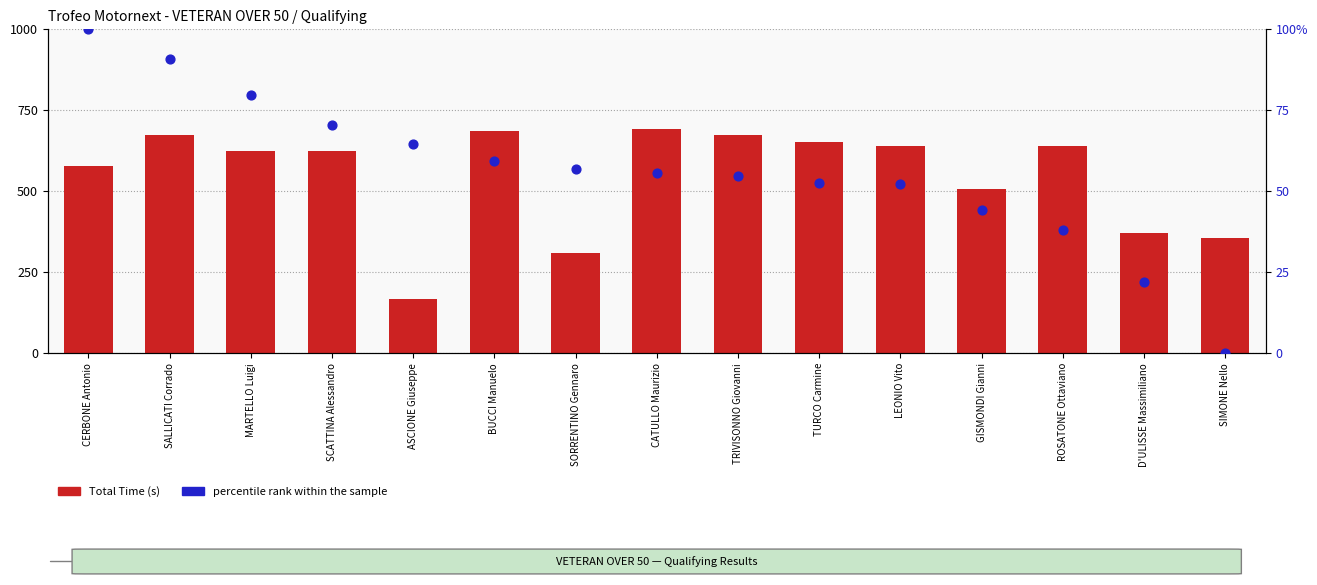

Which series has the widest spread of Y values?

Total Time (s)